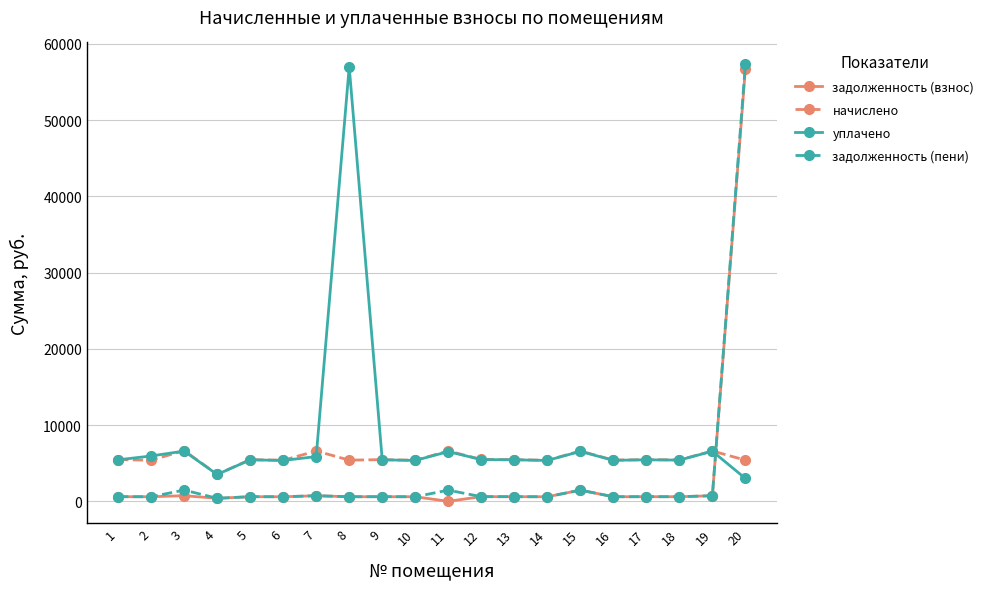

What is the total value across all series at 2?

12537.2